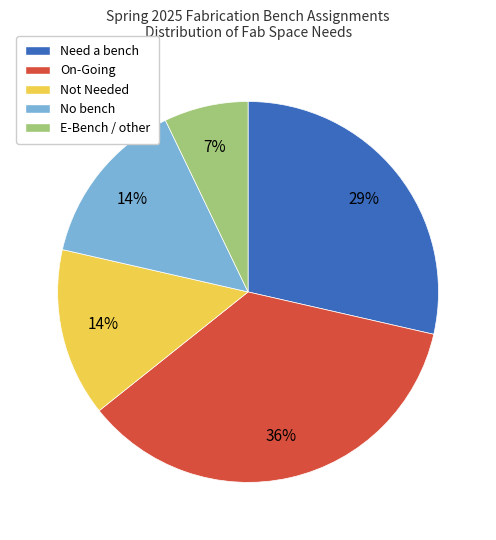

To the nearest percent, what is the difference between the largest and smallest slice percentages?

29%